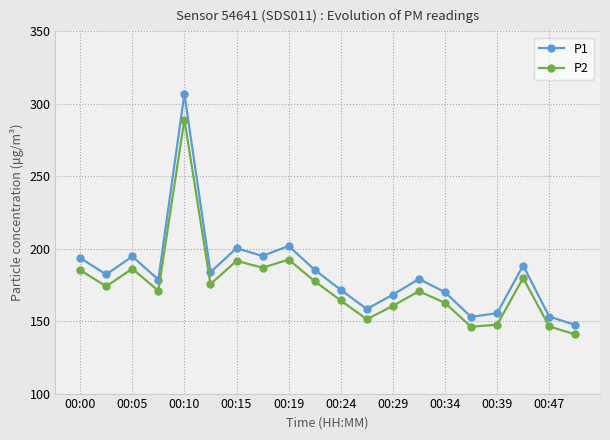

List the series in order of their peak value, highest first.

P1, P2